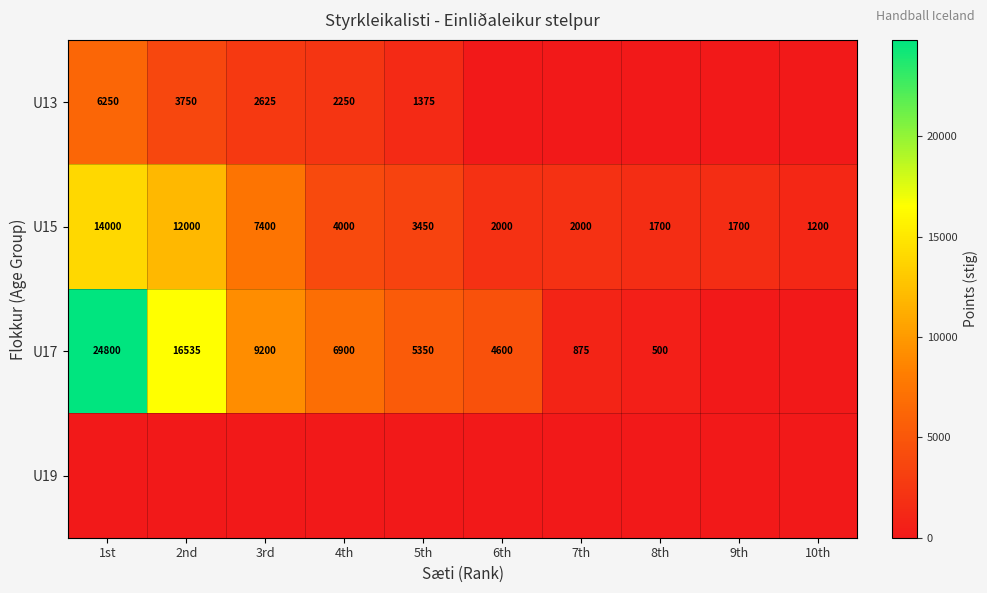

What is the sum of the U13 values at 1st and 3rd?

8875